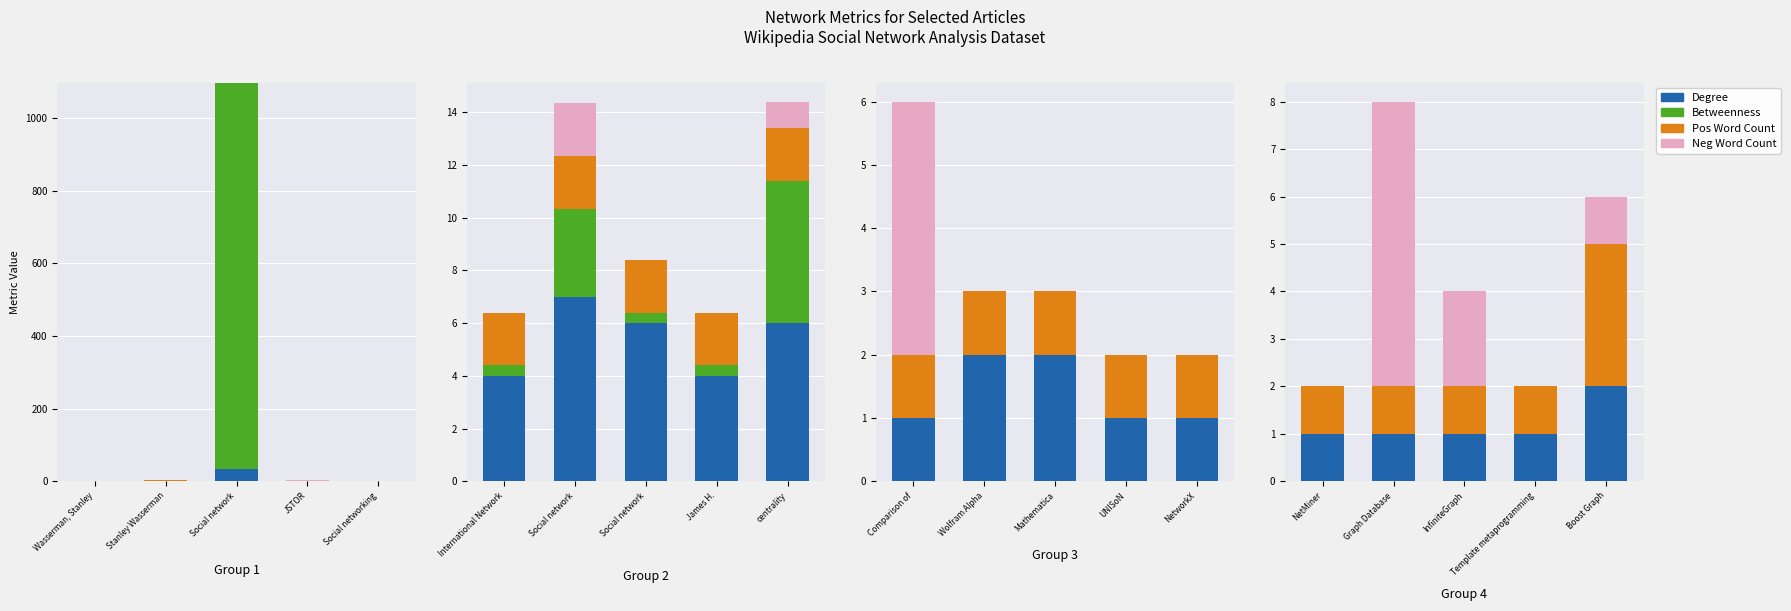

How many groups of bars are there?

5